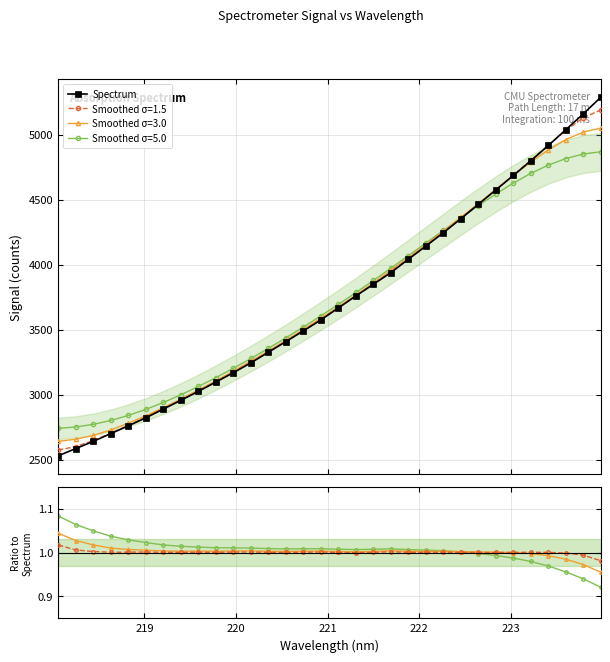

What is the highest value of the Smoothed σ=5.0 series?

4869.4